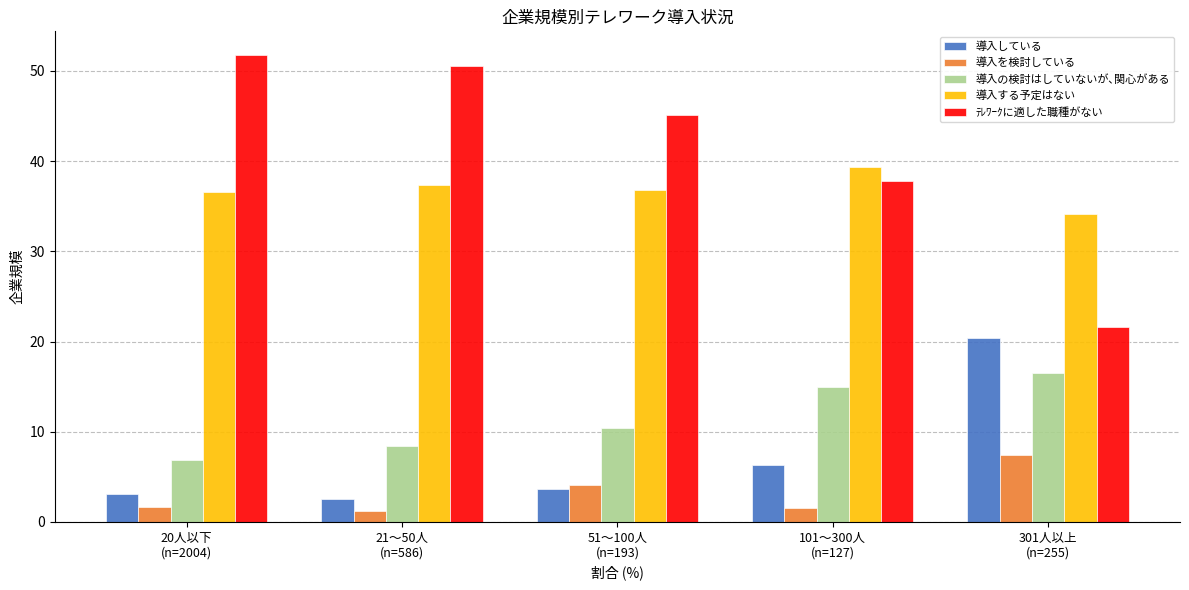

At which label does ﾃﾚﾜｰｸに適した職種がない reach its peak?

20人以下
(n=2004)